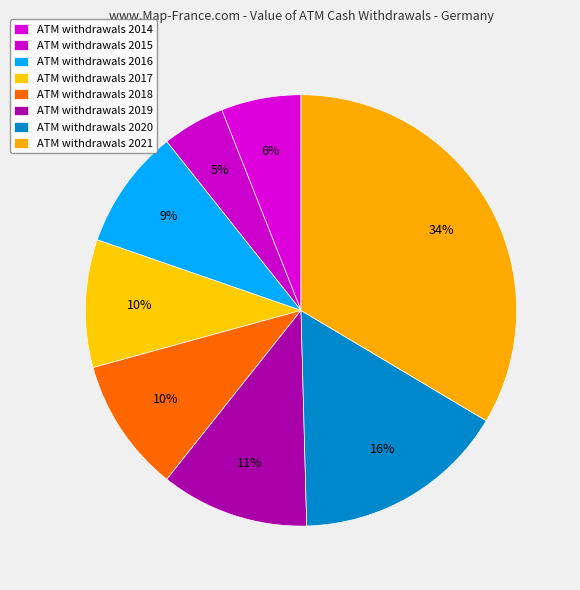

Rank the categories by value from lowest to highest.

2015, 2014, 2016, 2017, 2018, 2019, 2020, 2021